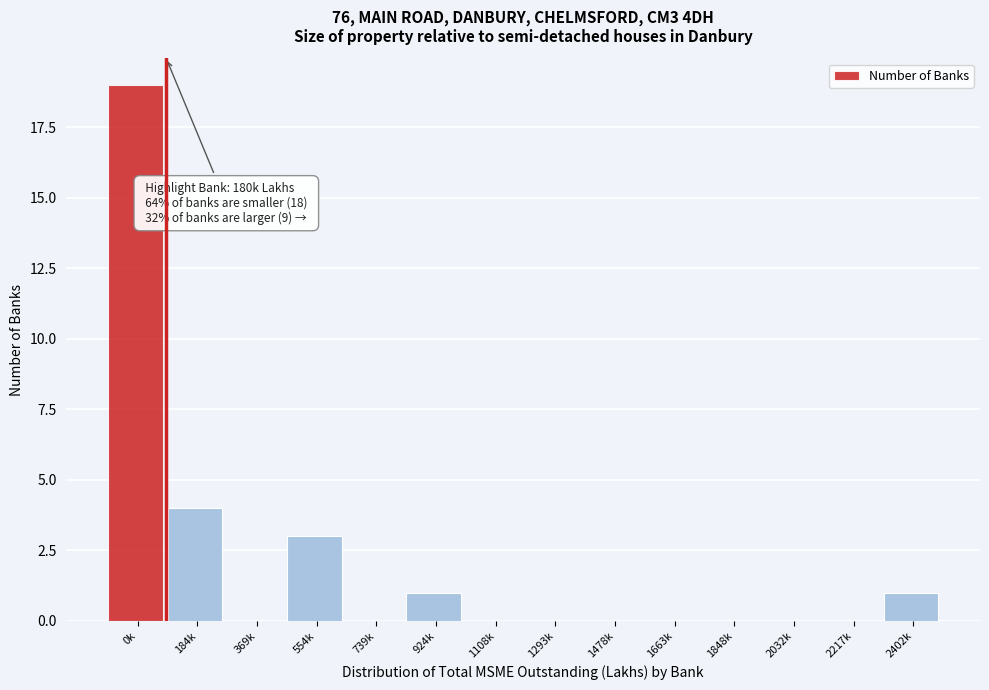

Reading left to right, what are all the values shown in this chart?

0k=19	184k=4	369k=0	554k=3	739k=0	924k=1	1108k=0	1293k=0	1478k=0	1663k=0	1848k=0	2032k=0	2217k=0	2402k=1